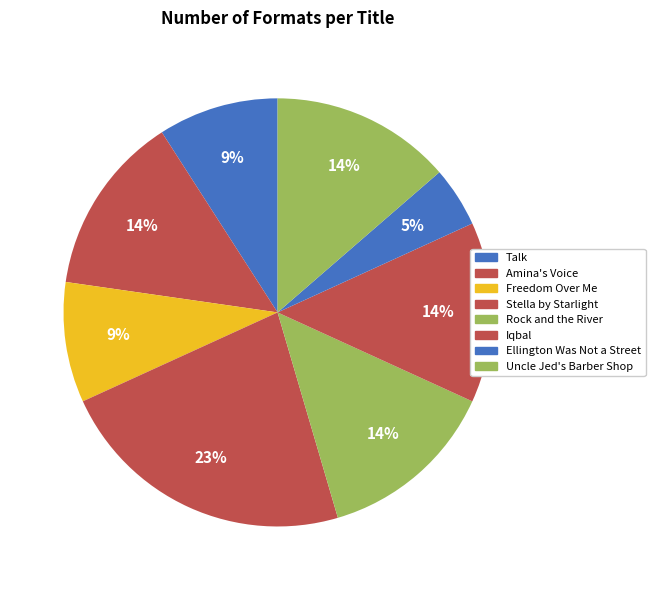

Which has a higher value, Freedom Over Me or Amina's Voice?

Amina's Voice